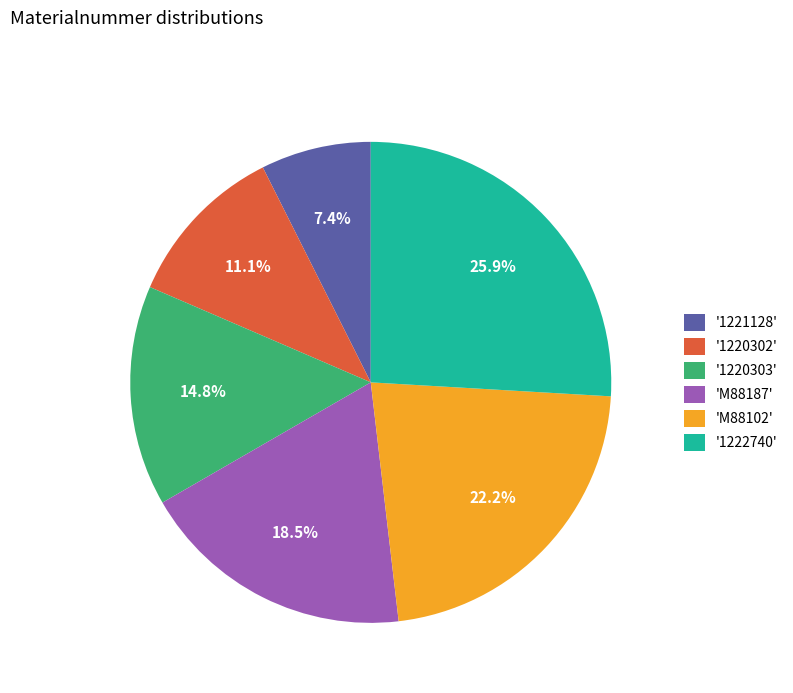

Does any single category account for the majority?

No